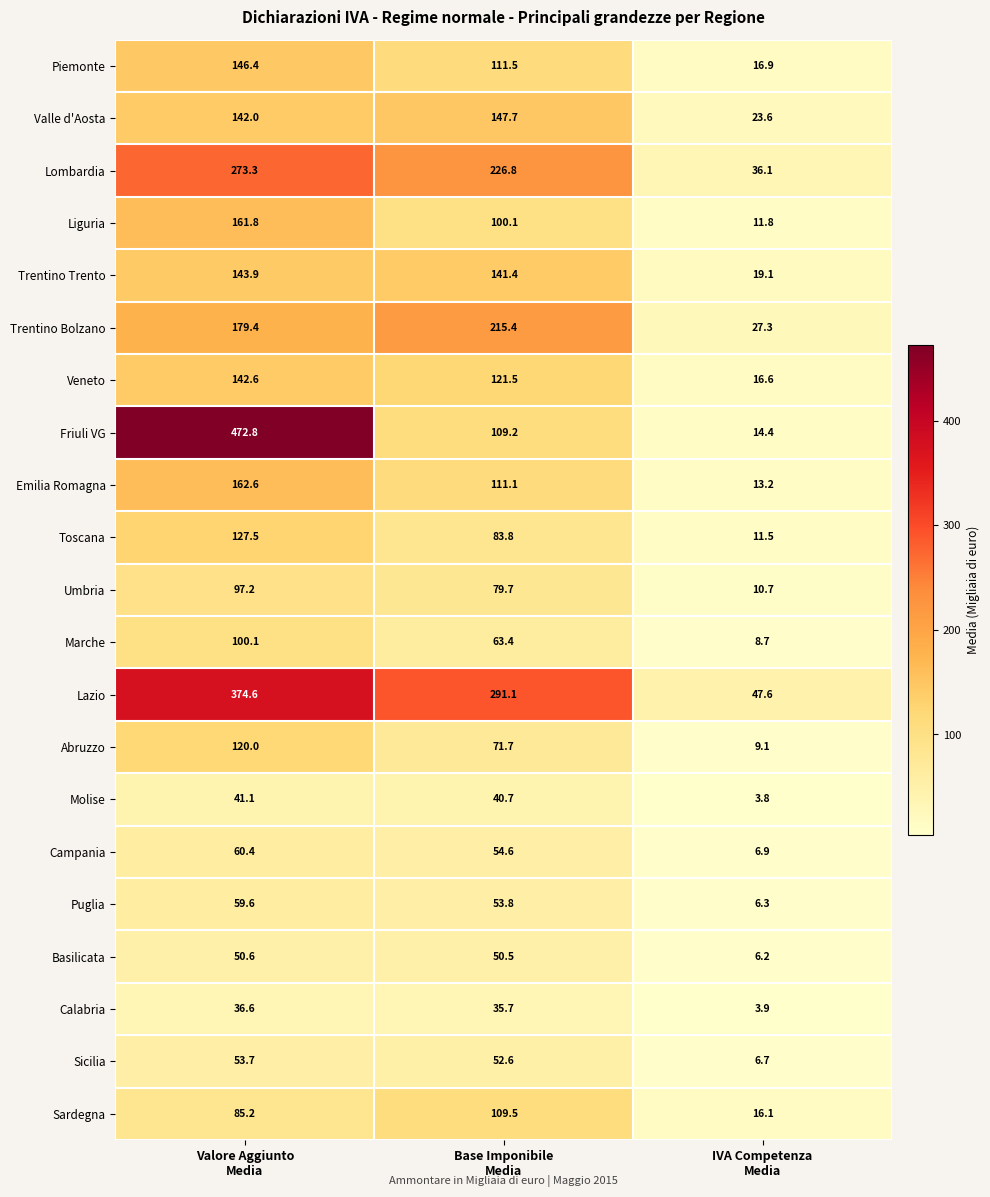

How many data points does each series have?

3